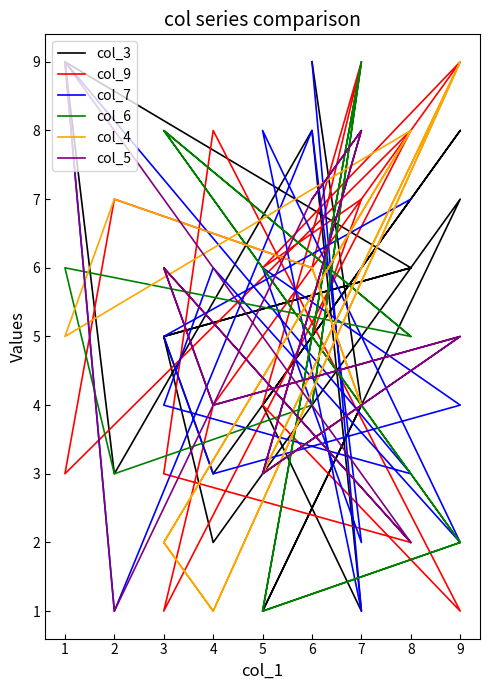

The value of col_4 at 5 is 5. True or false?

False